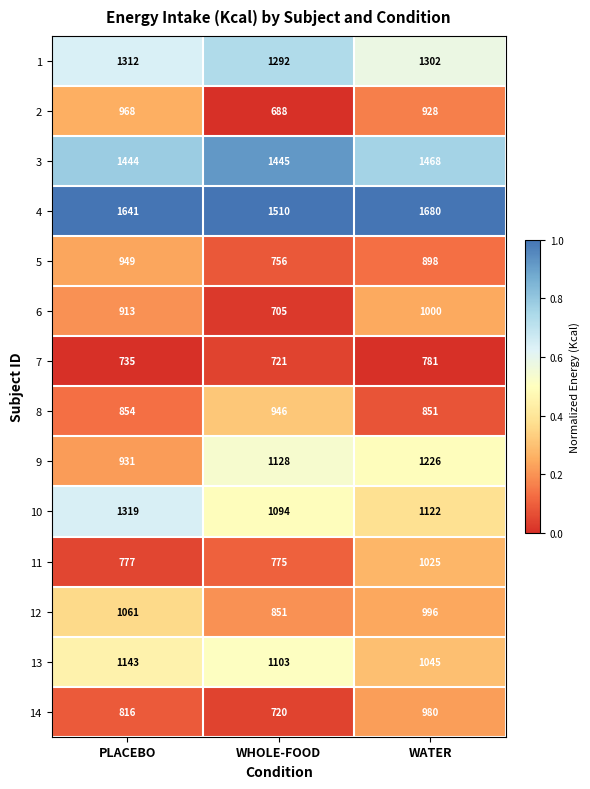

The value of 3 at WHOLE-FOOD is 635. True or false?

False